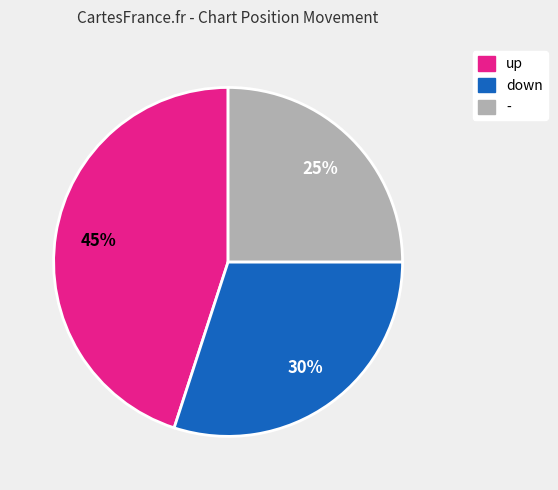

Do - and down together represent more than half of the pie?

Yes